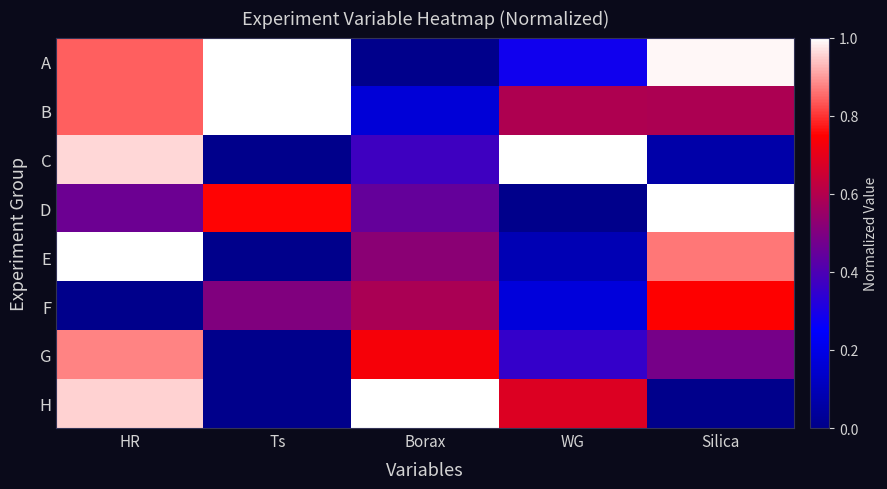

Which label corresponds to the largest value in the chart?

Ts